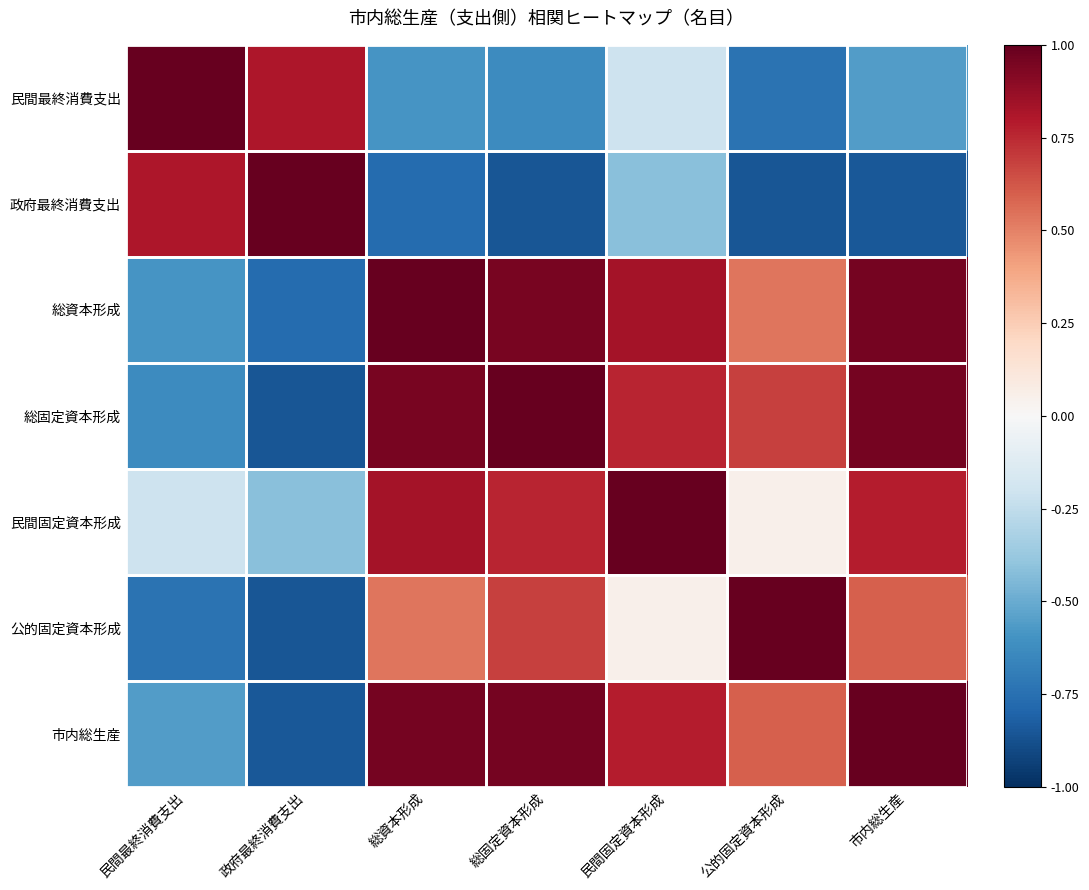

What is the smallest value displayed?

-0.9